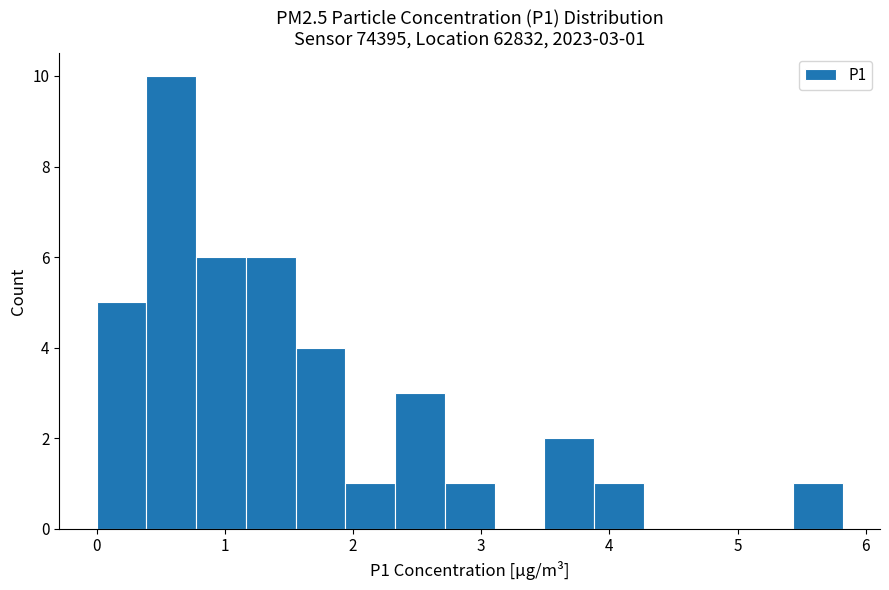

Read against the x-axis, roughly where is the centre of the tallest bar?

0.6